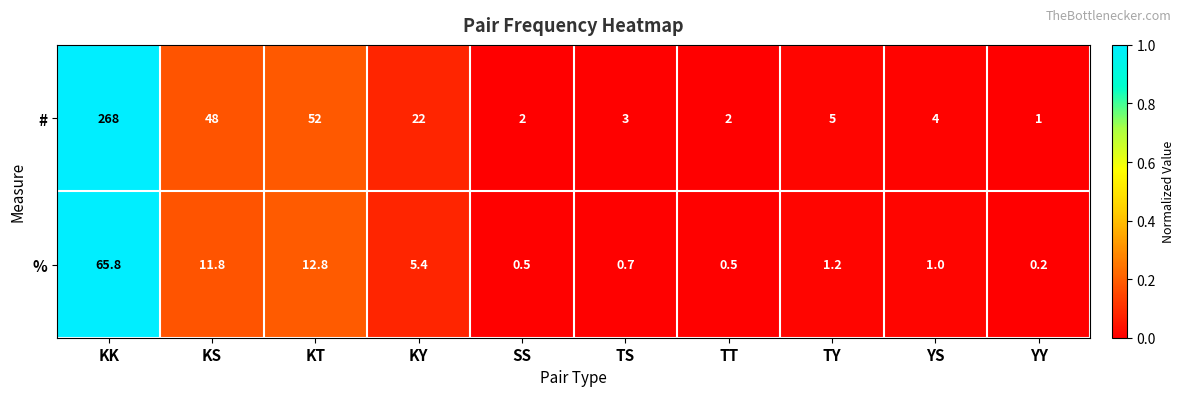

What is the average value of the % series?

10.0